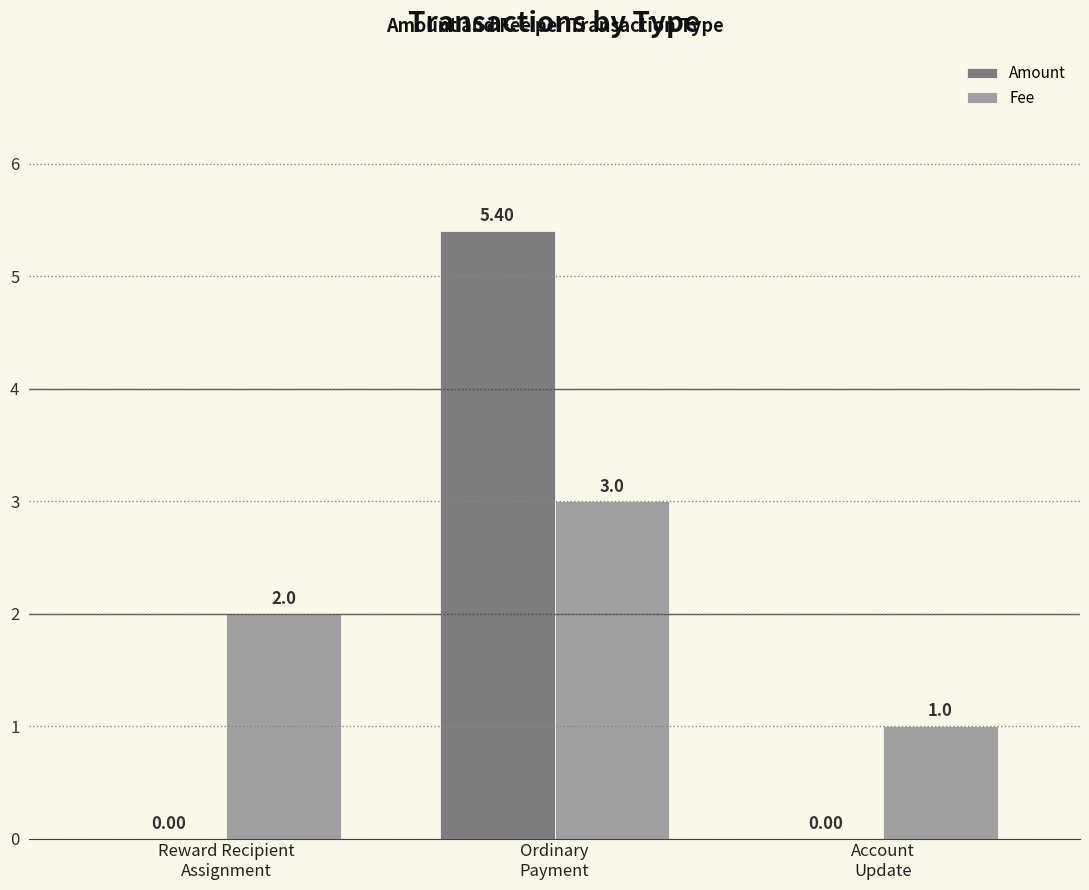

Are the bars horizontal?

No